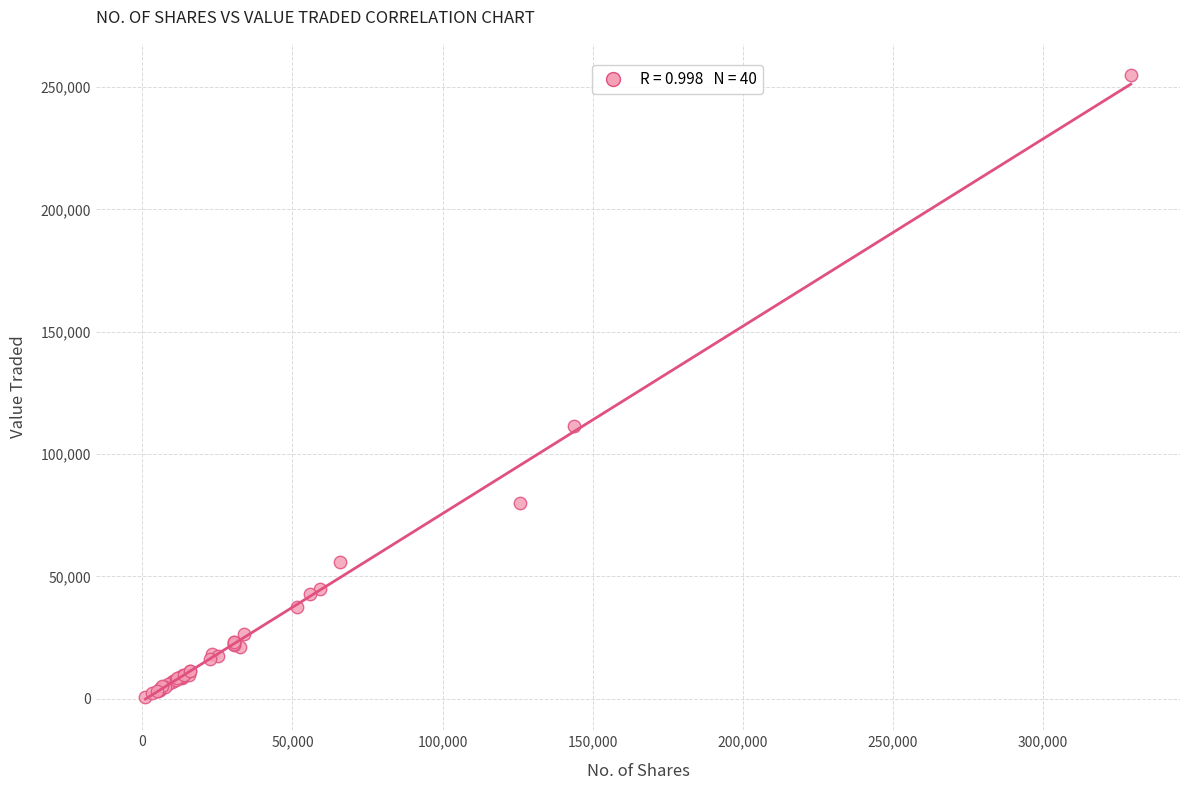

What Y value in the scatter plot is closest to 127819?

111467